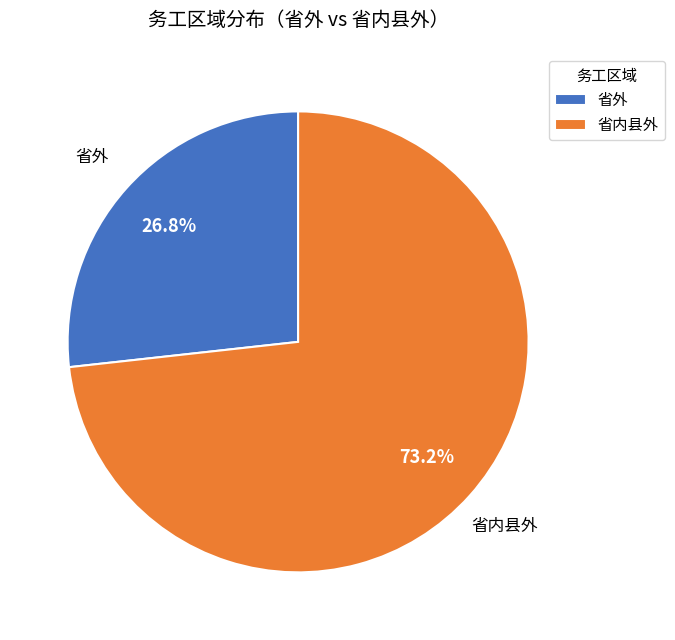

How many slices are in this pie chart?

2